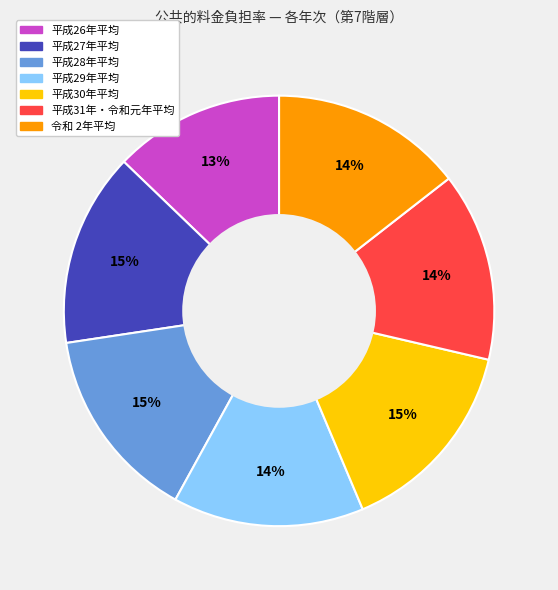

To the nearest percent, what percentage of the pie is 平成30年平均?

15%